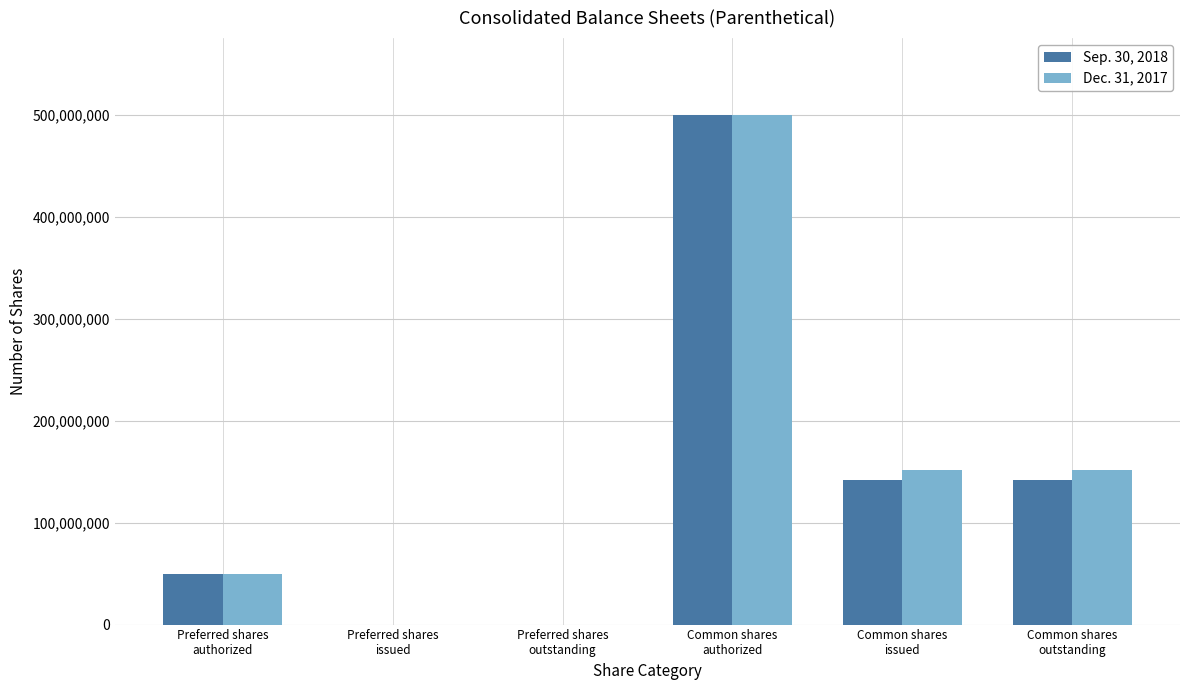

The Sep. 30, 2018 series shows 33134554 at Common shares
issued. True or false?

False